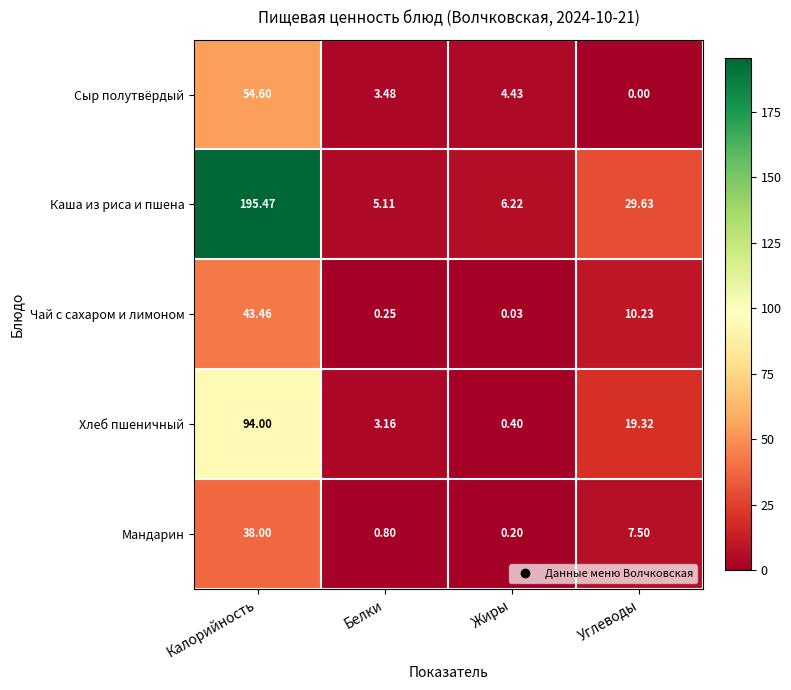

At which label is Мандарин closest to 19?

Углеводы